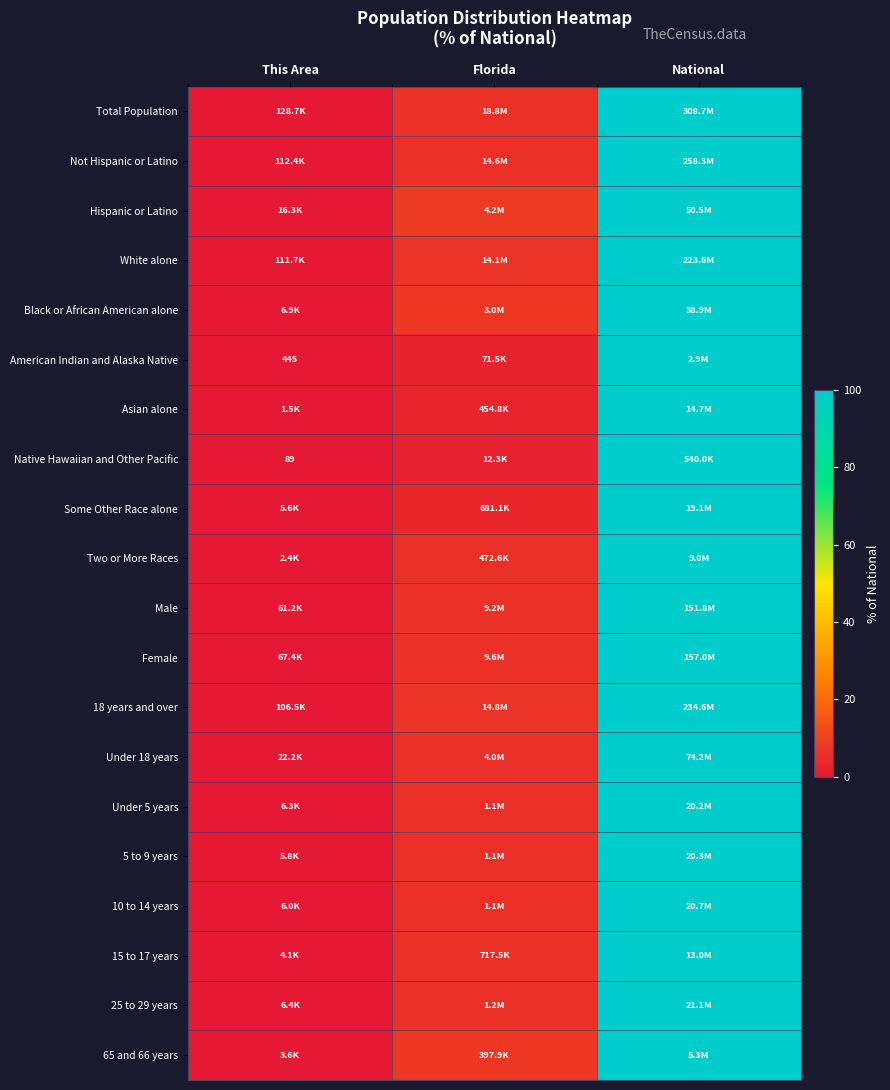

What is the average value of the 5 to 9 years series?

35.1